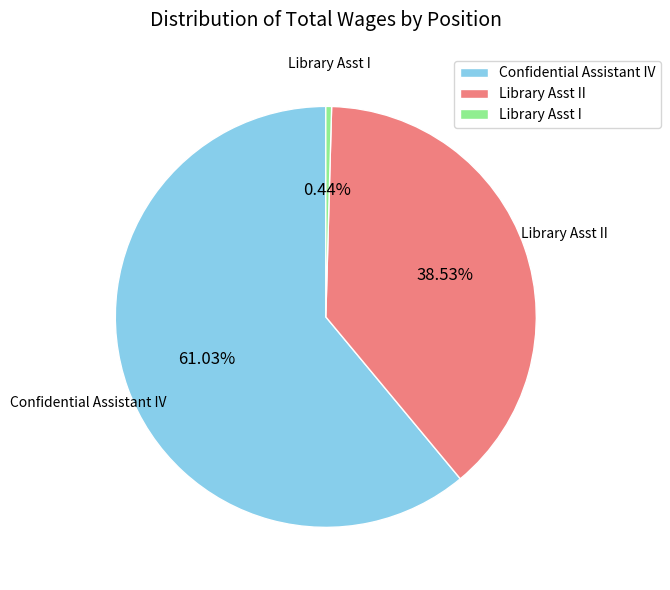

What portion of the pie excludes Library Asst I?

99.6%